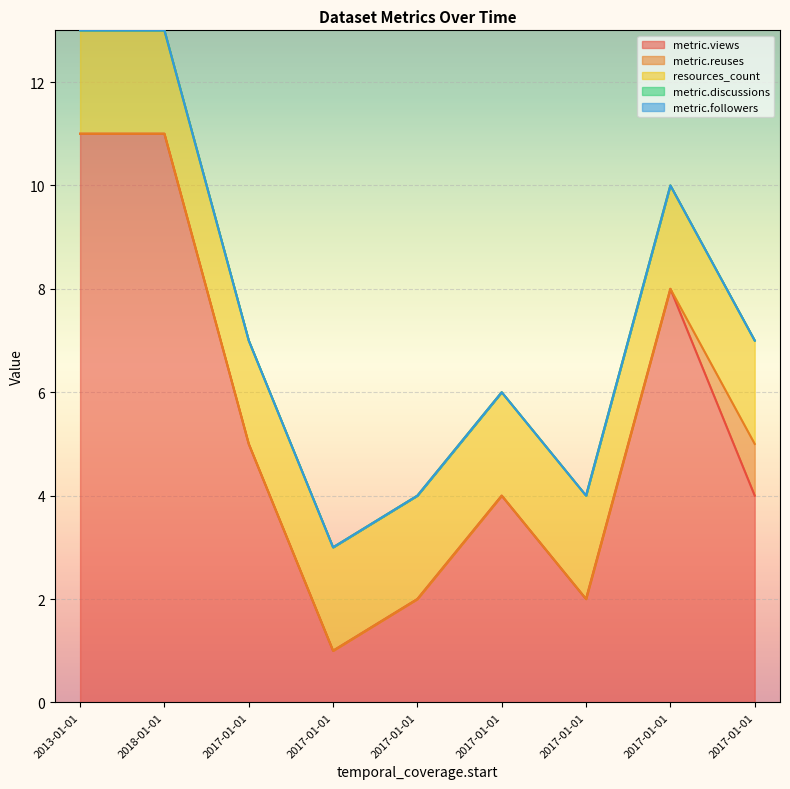

Which series has the largest total across all categories?

metric.views